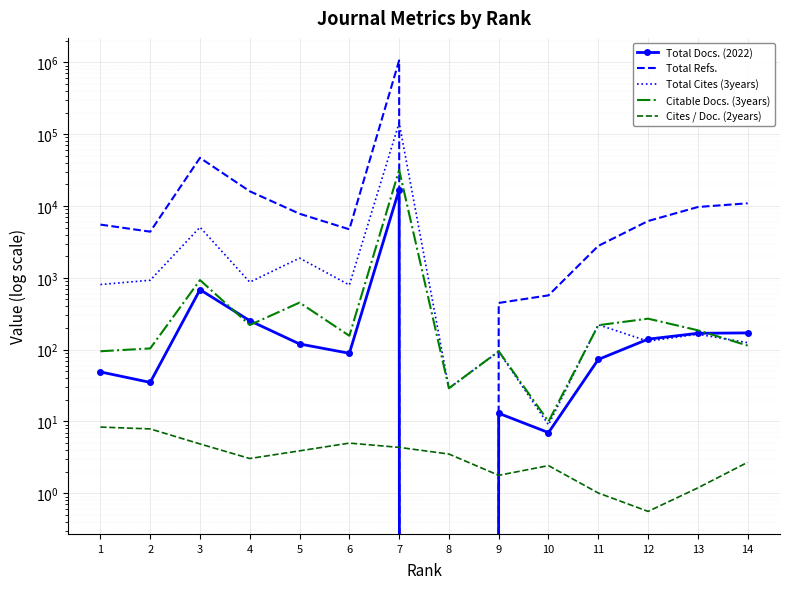

List the labels in order of Total Cites (3years) value, smallest first.

10, 8, 9, 14, 12, 13, 11, 6, 1, 4, 2, 5, 3, 7